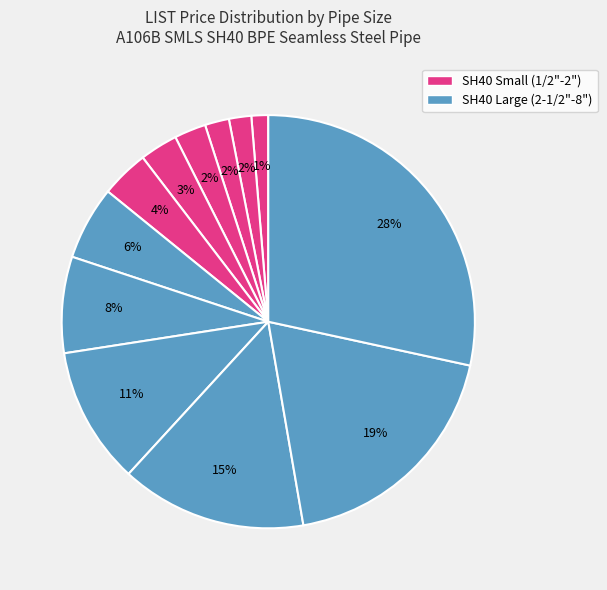

How many segments does this pie chart have?

12